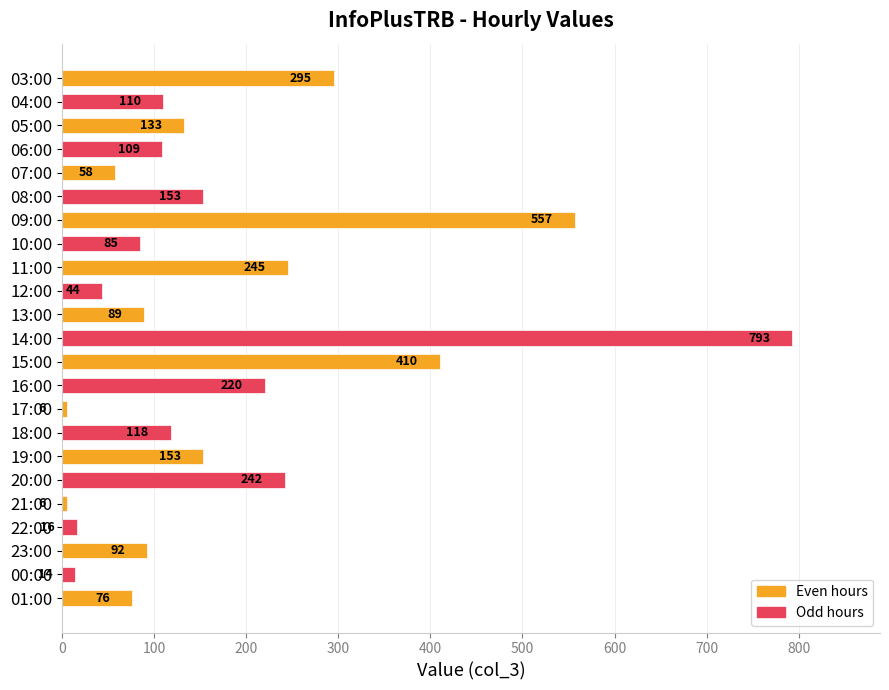

What position from the bottom is 12:00?

14